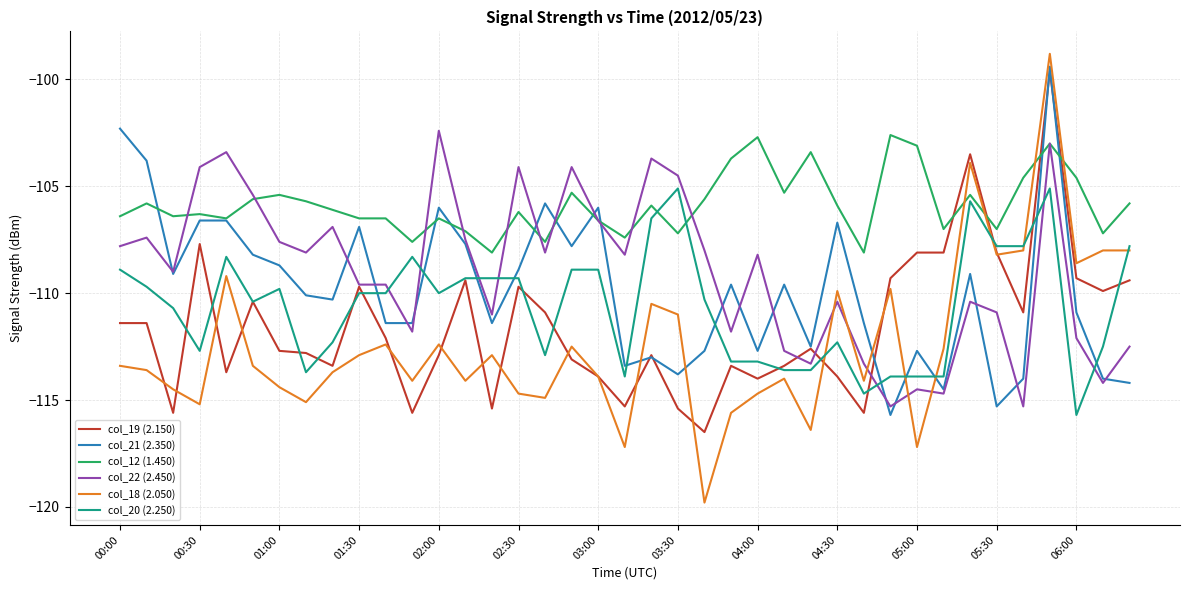

Which series has the largest range (max minus min)?

col_18 (2.050)